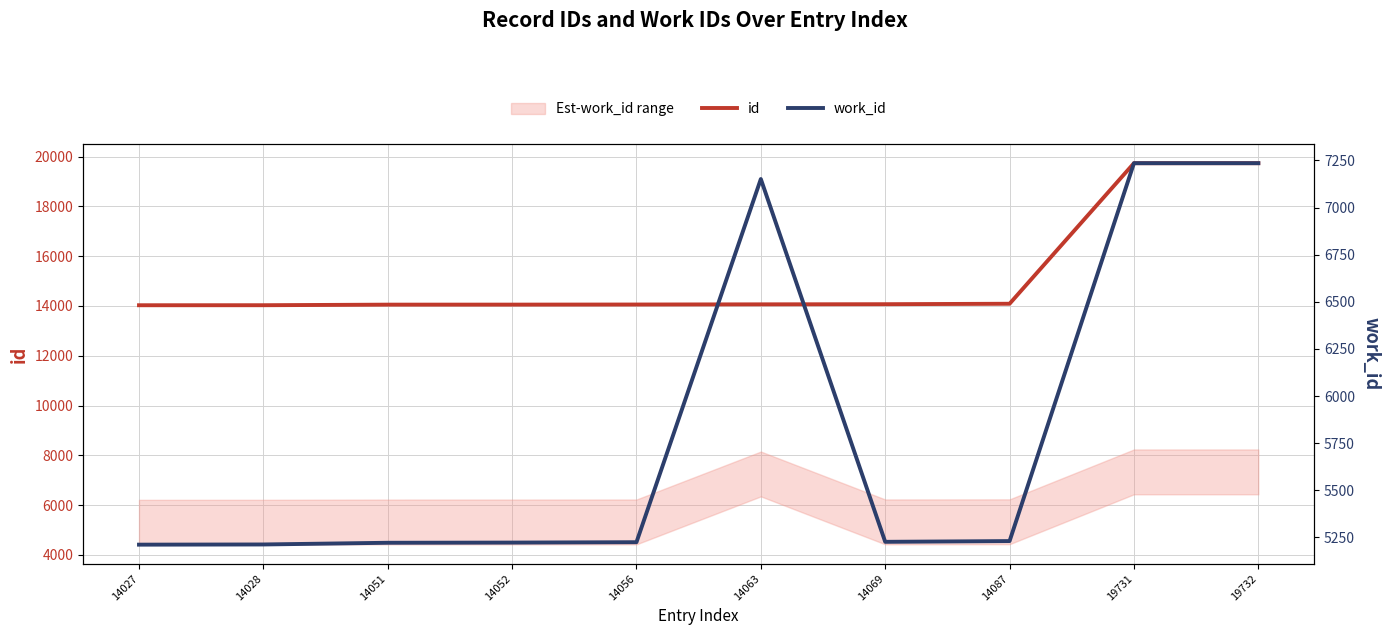

What is the sum of all id values?

151896